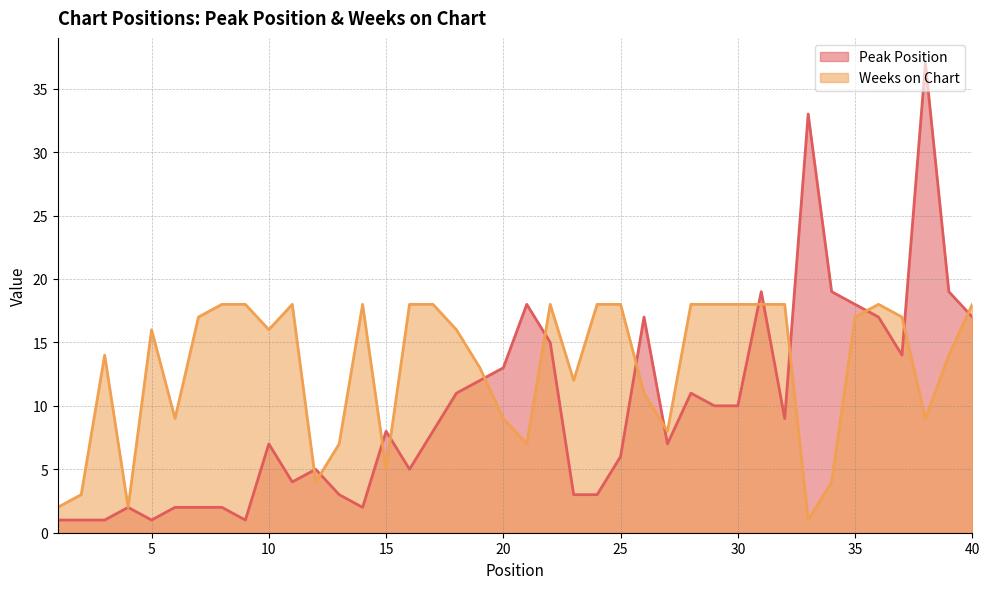

True or false: Peak Position has a value of 2 at 10.

False